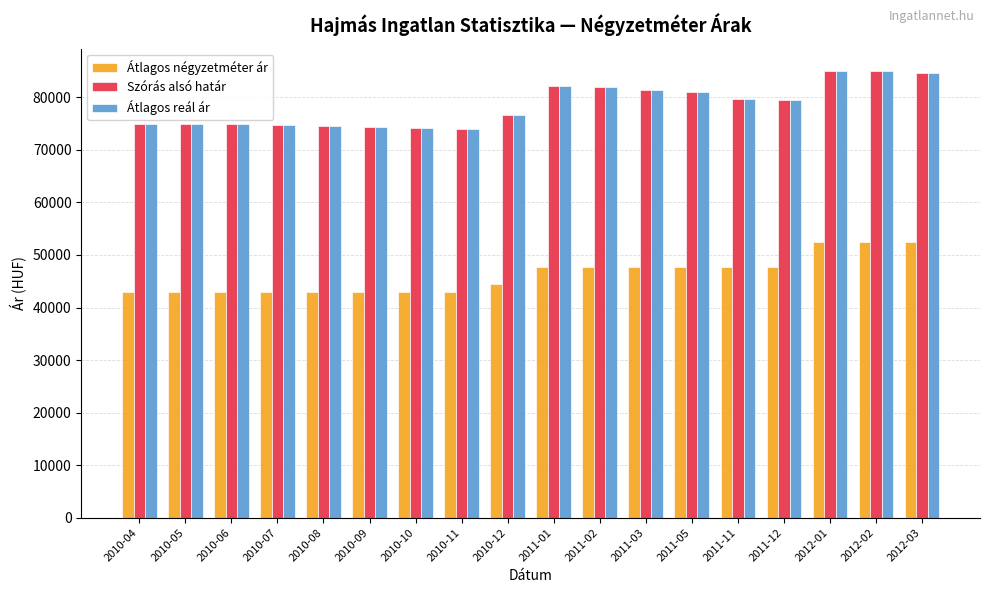

At how many categories does at least one series exceed 72713?

18